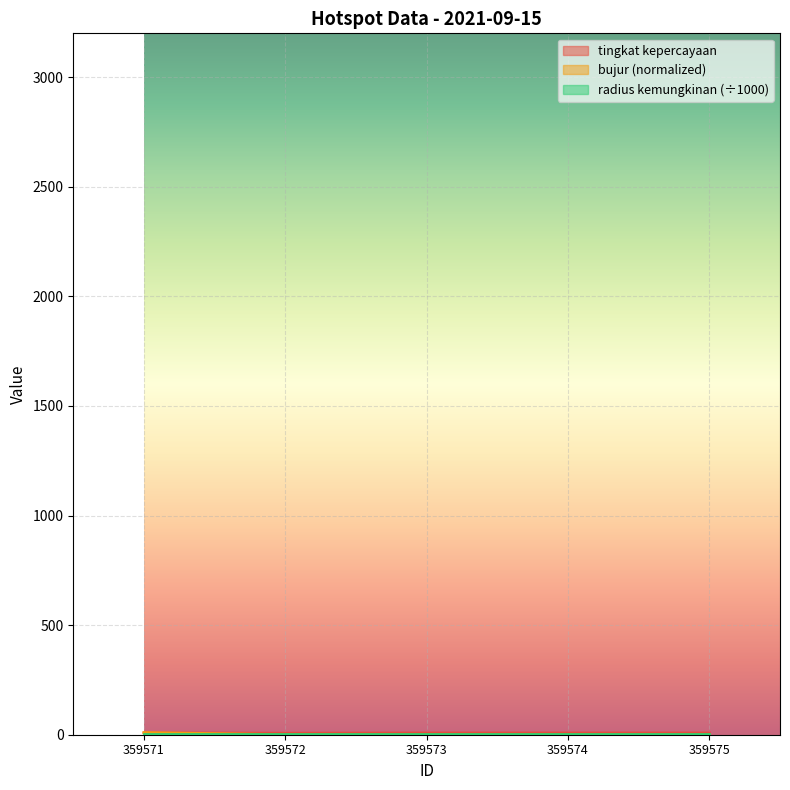

What is the difference between the highest and lowest values at 359573?

8.0